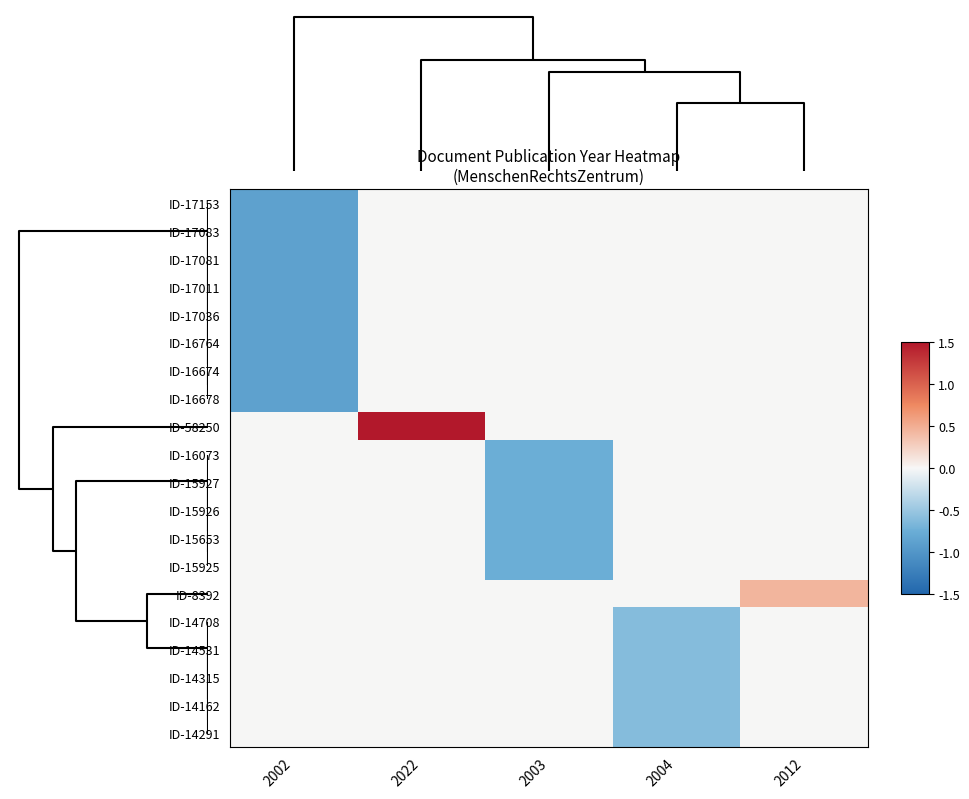

What is the minimum value shown in the chart?

-0.9